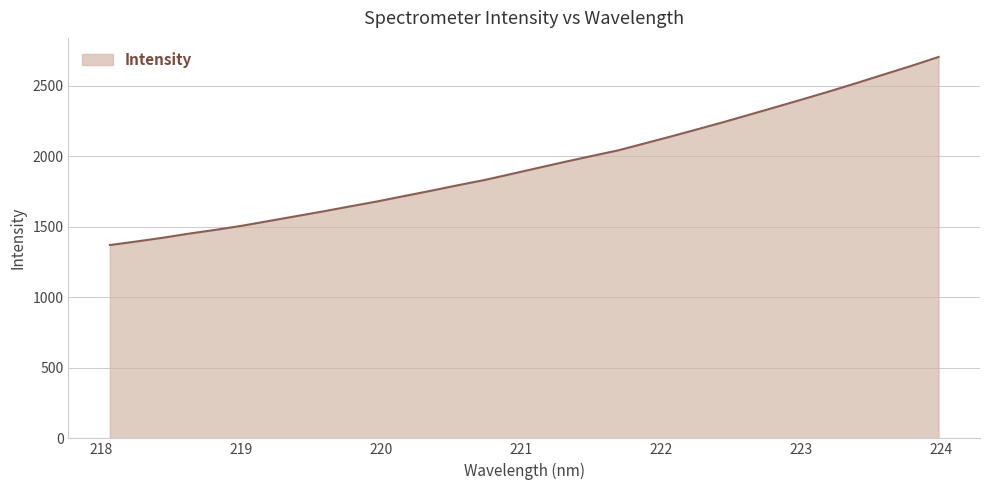

What is the difference between the maximum and minimum values?

1333.2